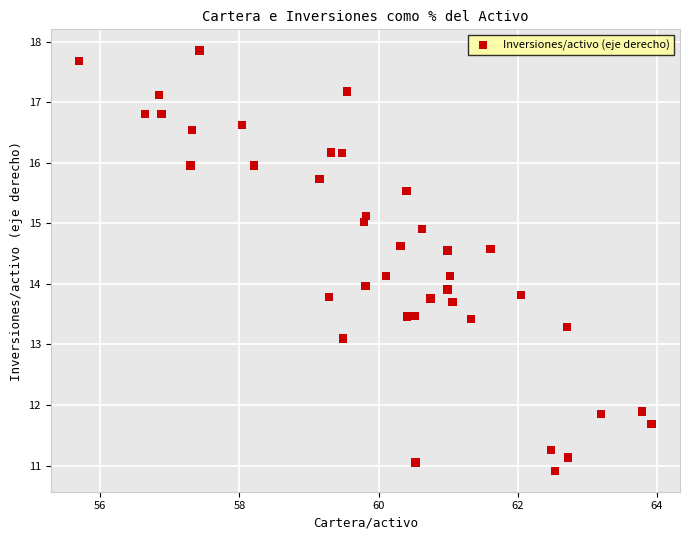

What is the range of X values (max minus min)?

8.2